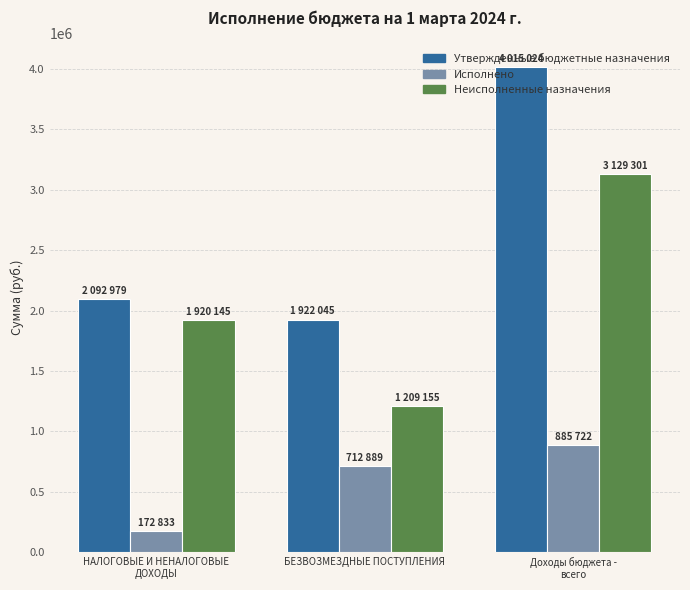

What is the label of the 3rd bar from the left?

Доходы бюджета -
всего